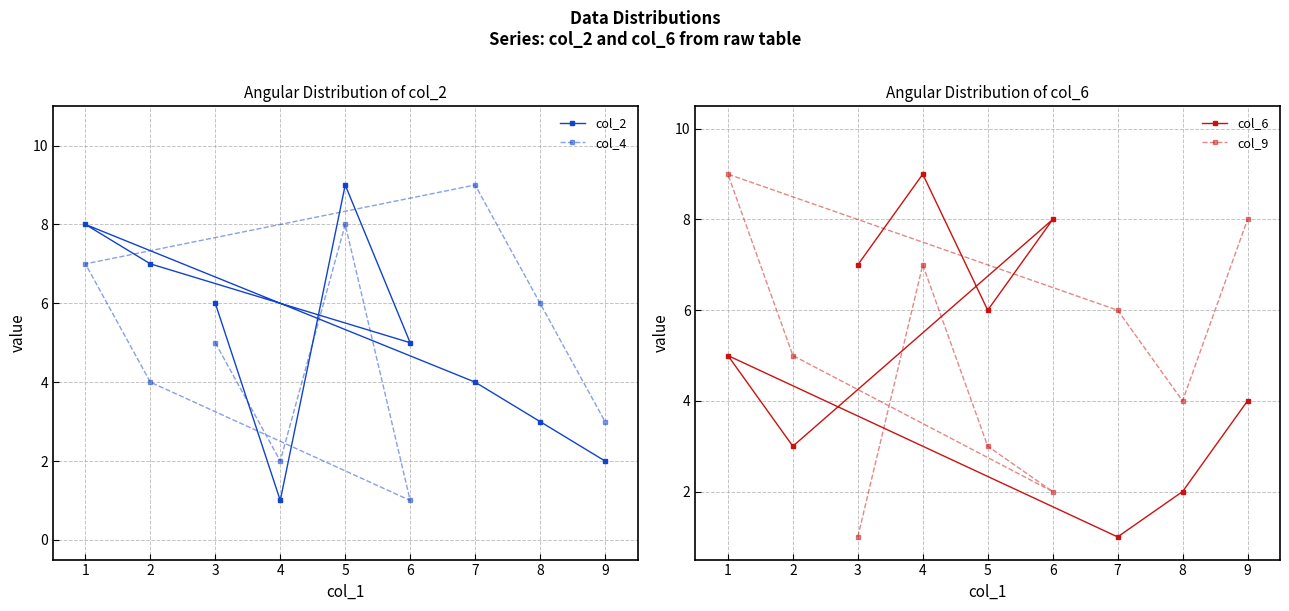

True or false: col_9 and col_4 cross at least once.

True